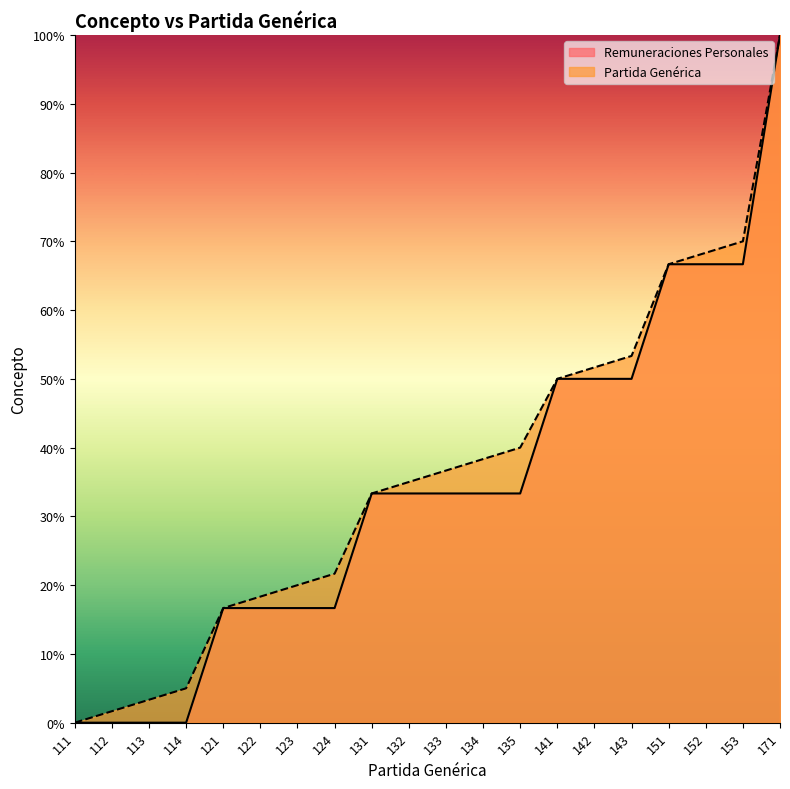

How many positive values does the Partida Generica series have?

19